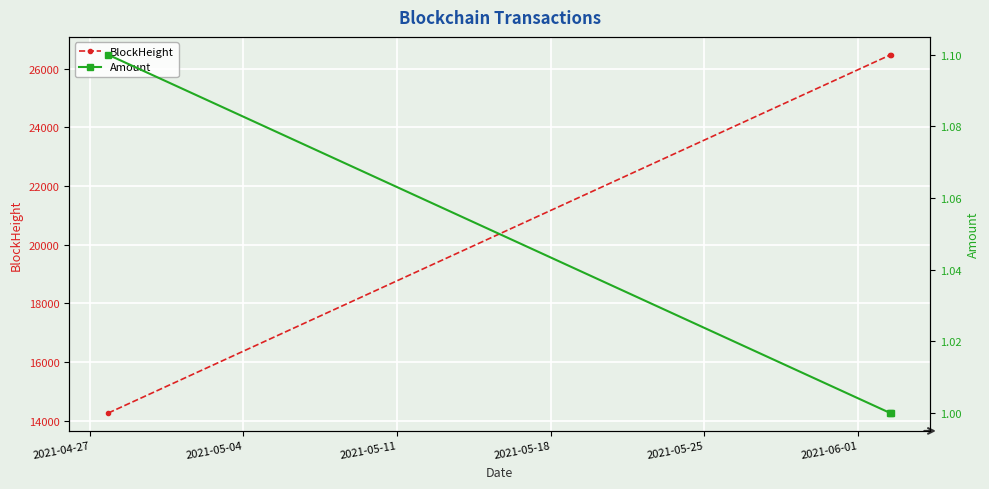

What is the value of the BlockHeight point at the 1st from the left?

14257